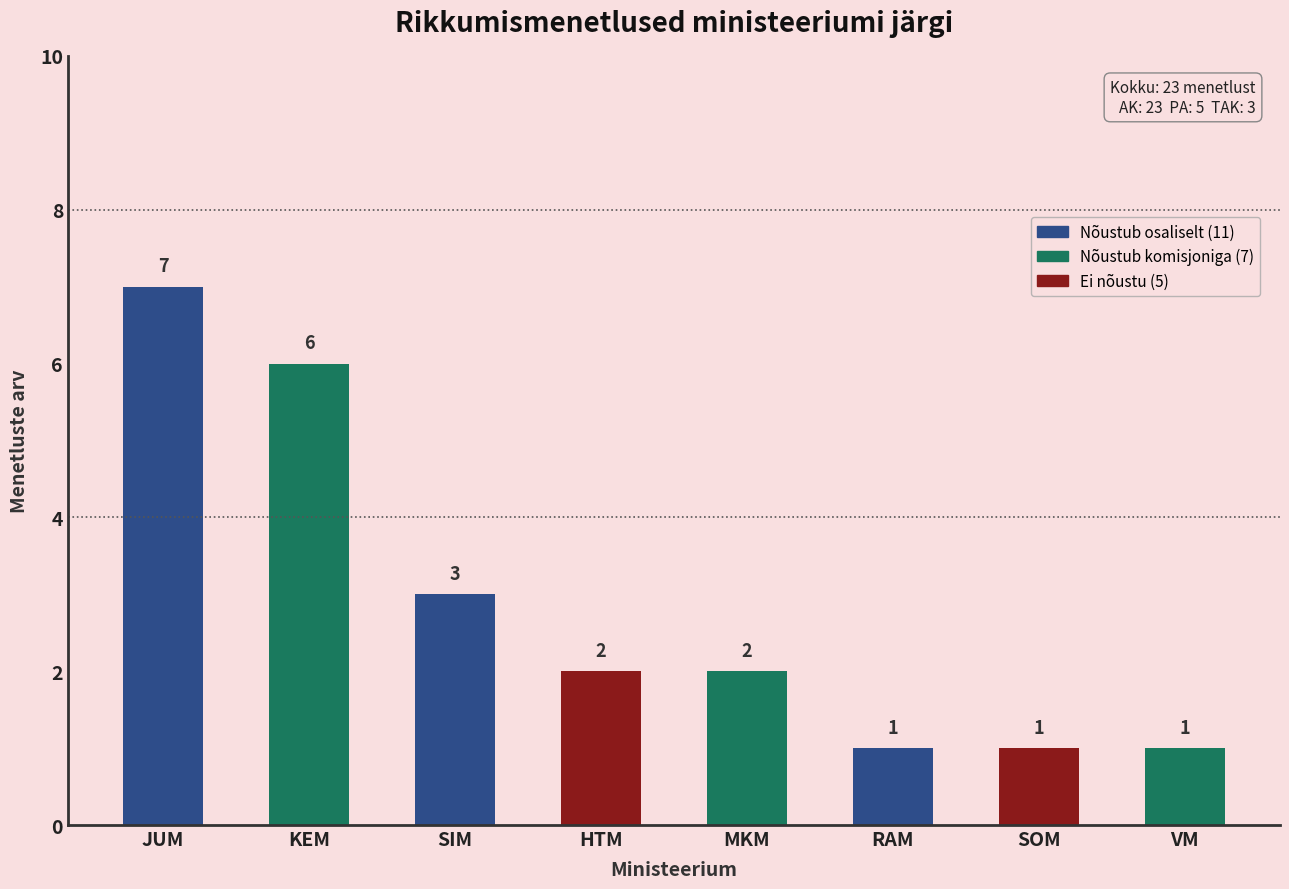

What is the greatest value displayed?

7